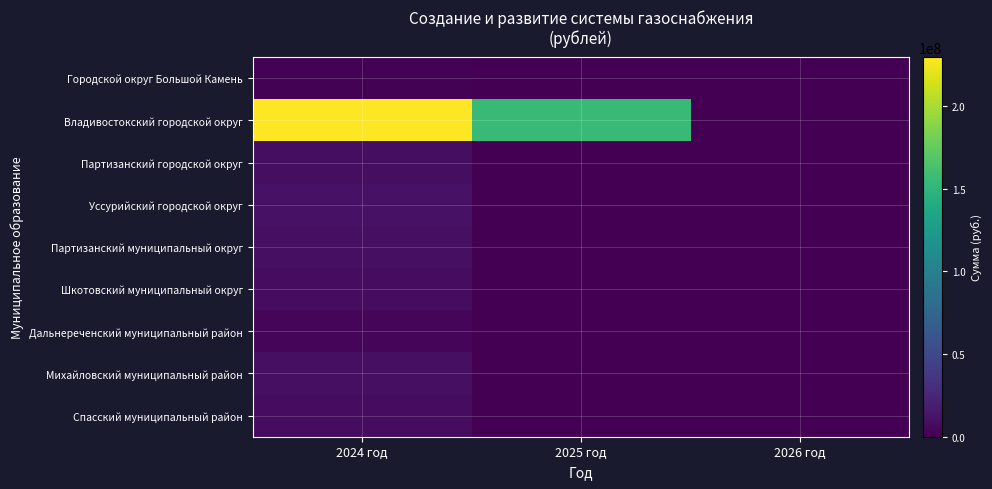

Reading left to right, what are all the values shown in this chart?

Городской округ Большой Камень: 2024 год=1109600.0	2025 год=0.0	2026 год=0.0
Владивостокский городской округ: 2024 год=229674079.5	2025 год=155769341.2	2026 год=0.0
Партизанский городской округ: 2024 год=8920120.0	2025 год=0.0	2026 год=0.0
Уссурийский городской округ: 2024 год=11489650.0	2025 год=0.0	2026 год=0.0
Партизанский муниципальный округ: 2024 год=9399300.0	2025 год=0.0	2026 год=0.0
Шкотовский муниципальный округ: 2024 год=7489370.0	2025 год=0.0	2026 год=0.0
Дальнереченский муниципальный район: 2024 год=4116420.0	2025 год=0.0	2026 год=0.0
Михайловский муниципальный район: 2024 год=9581660.0	2025 год=0.0	2026 год=0.0
Спасский муниципальный район: 2024 год=7575480.0	2025 год=0.0	2026 год=0.0